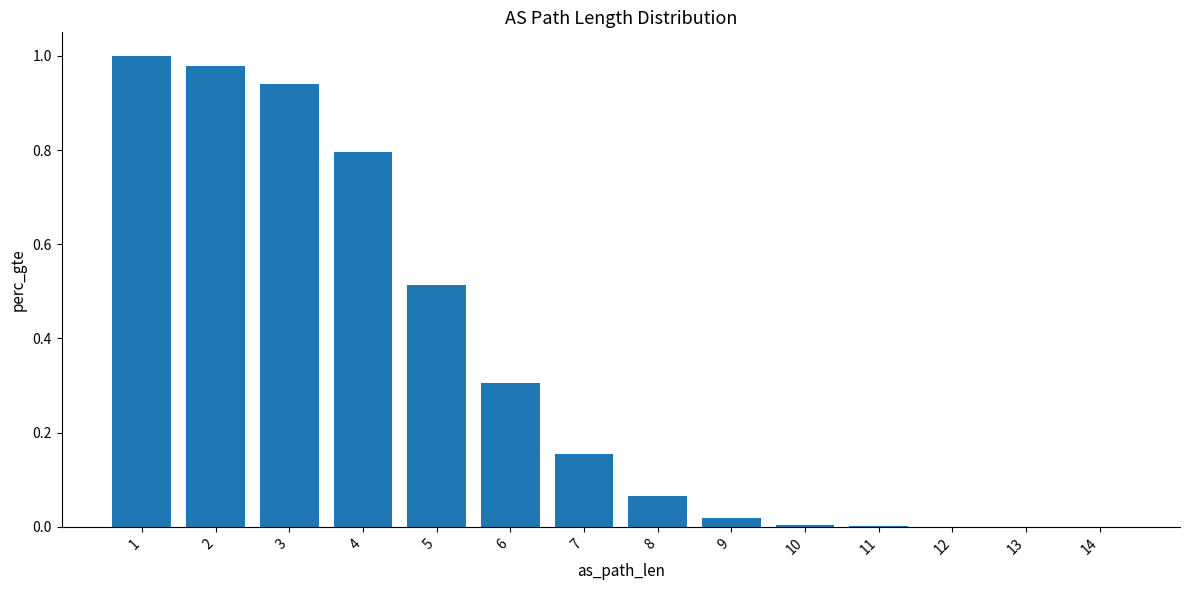

Which has a higher value, 1 or 10?

1